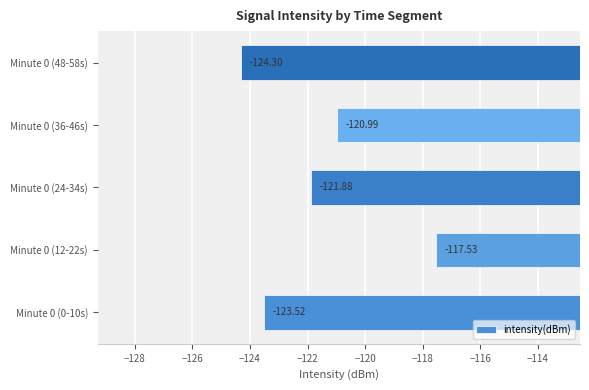

What is the sum of all values?

-608.2